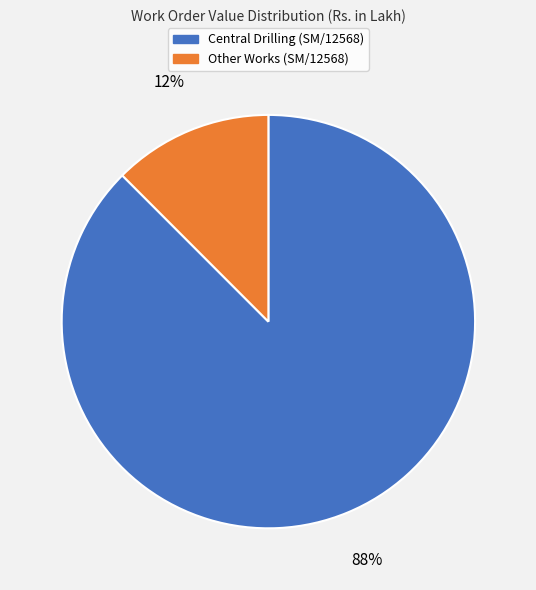

Is the sum of Other Works (SM/12568) and Central Drilling (SM/12568) greater than half?

Yes